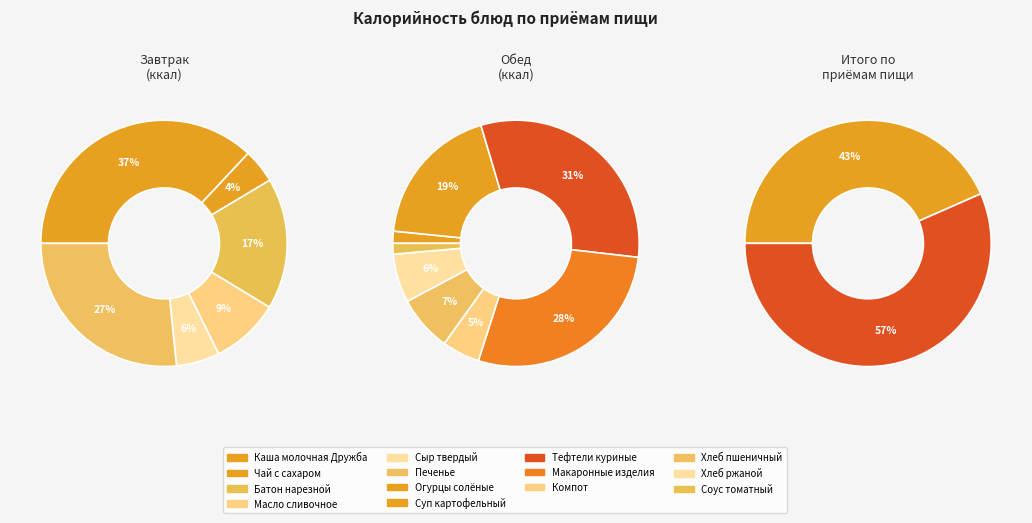

True or false: Соус томатный accounts for 1% of the total.

True